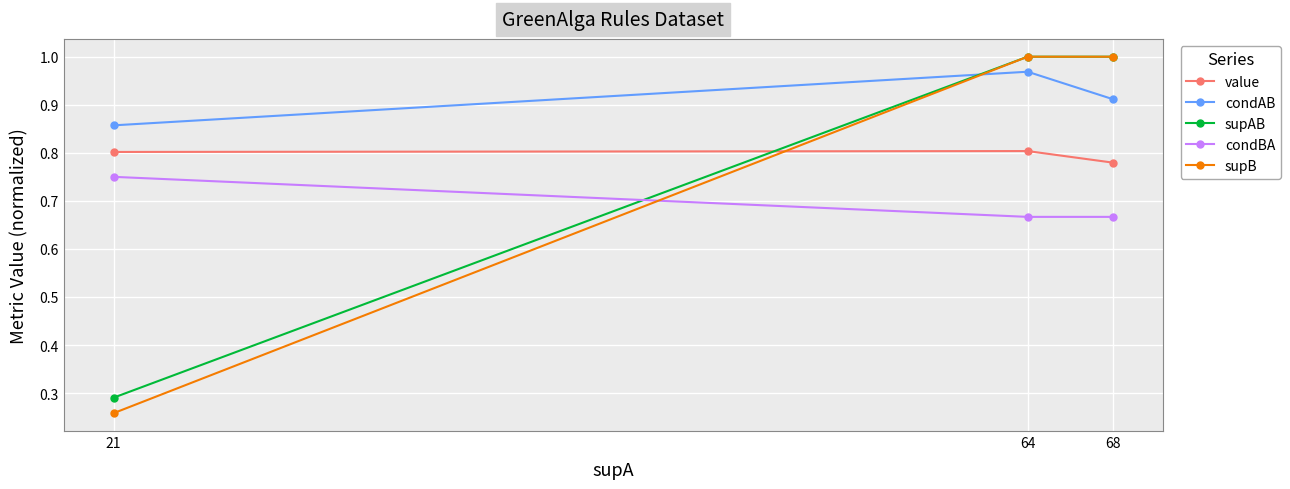

Is the value of supB at 21 greater than the value of condAB at 68?

No